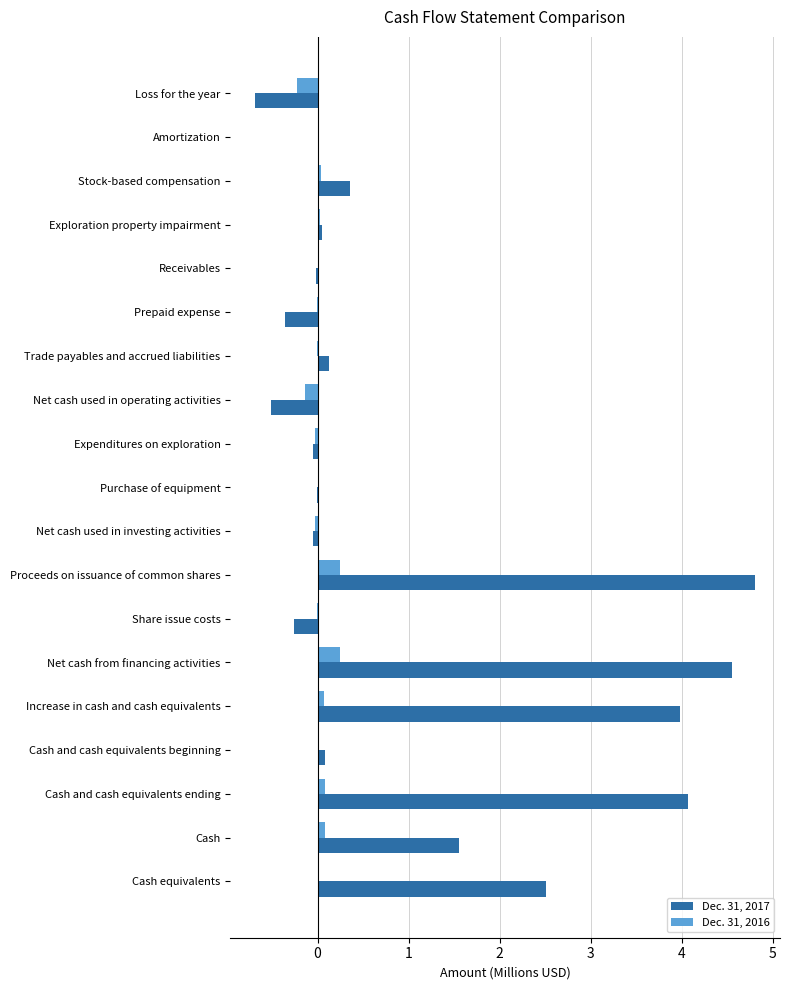

How many data points does each series have?

19